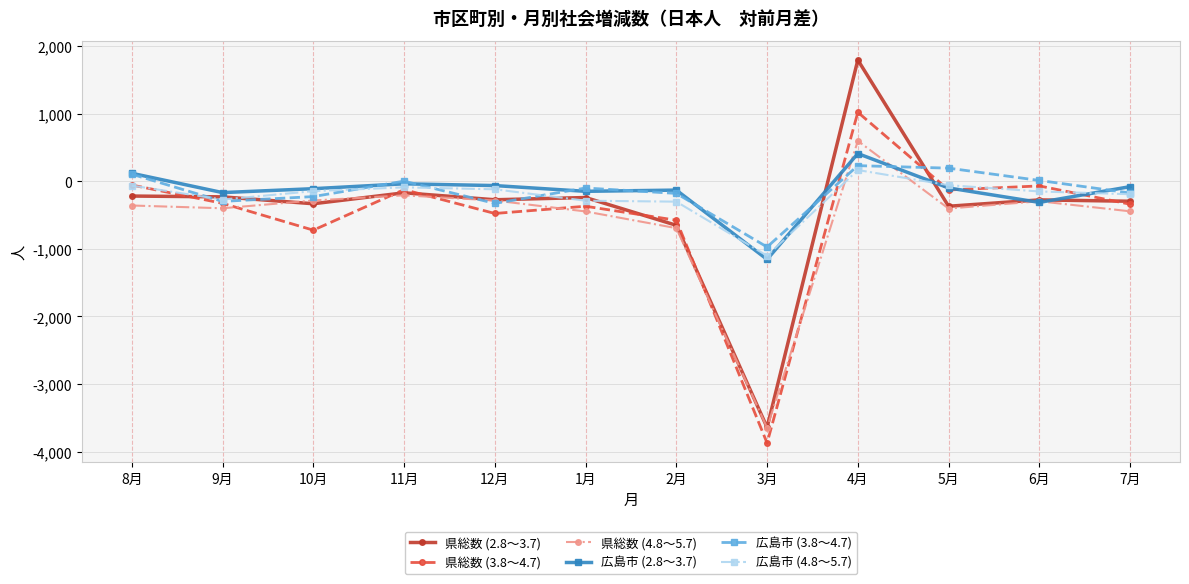

Which series has the widest spread of values?

県総数 (2.8～3.7)